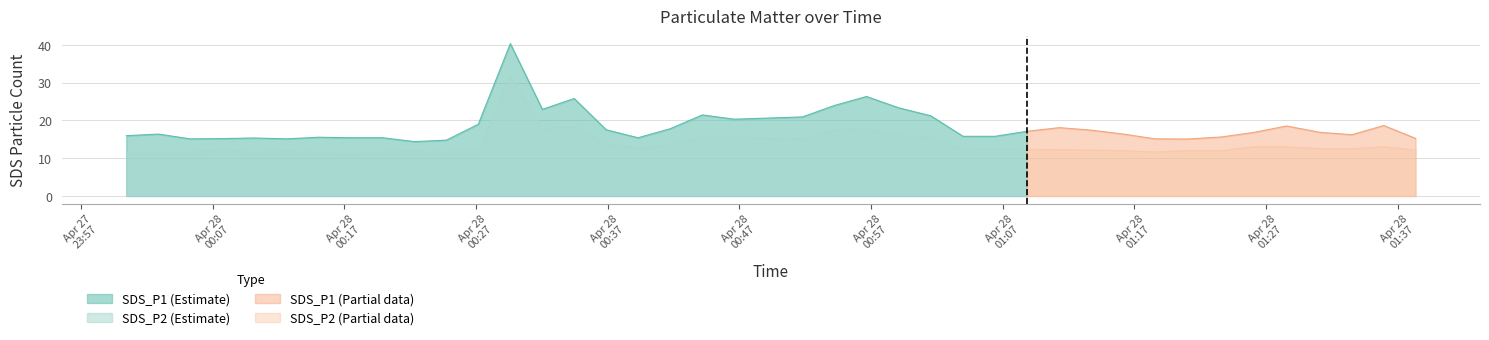

Which series has the largest range (max minus min)?

SDS_P1